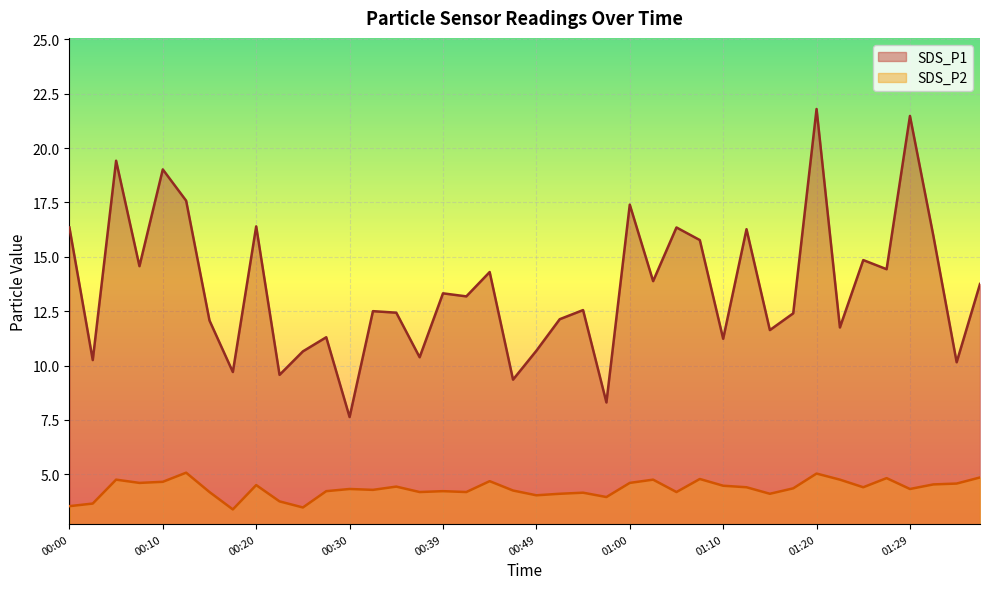

Count the number of categories in the chart.

40